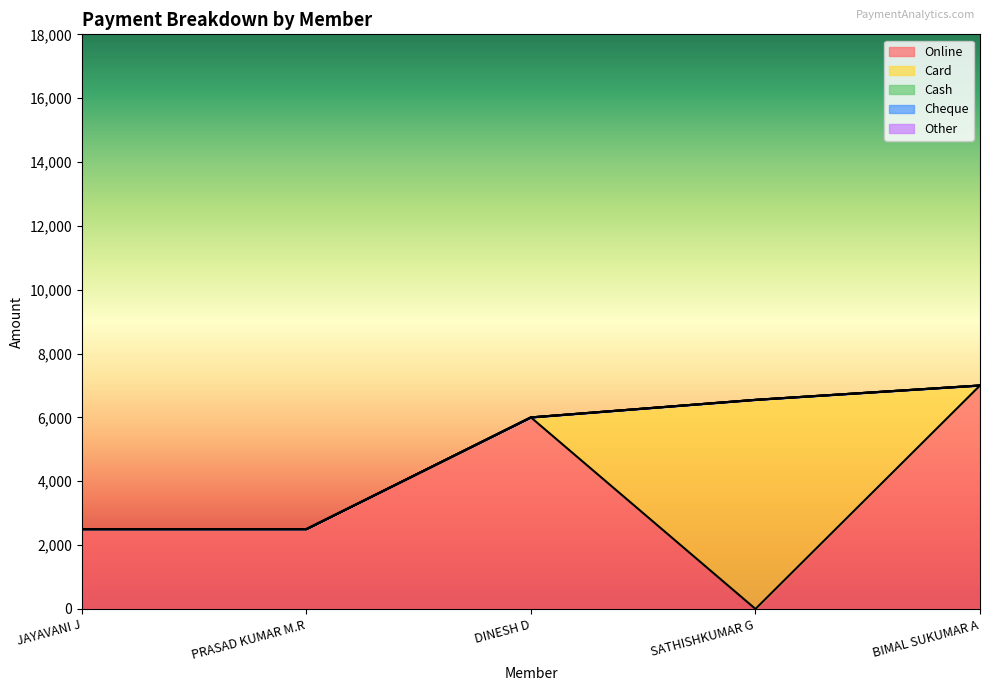

Between JAYAVANI J and SATHISHKUMAR G, which series saw the biggest shift?

Card